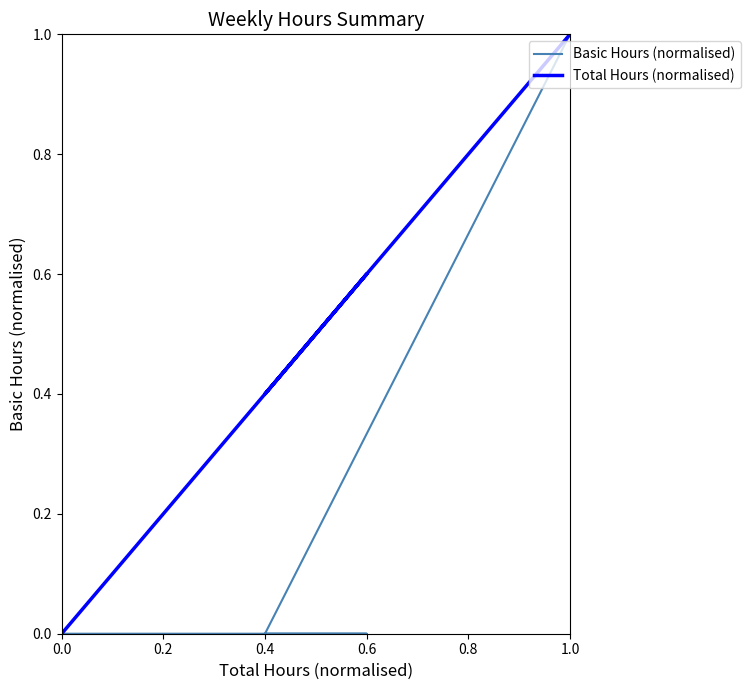

Reading left to right, extract all data points from this chart.

Basic Hours (normalised): 0.0	0.0	0.0	0.0	0.0	0.0	0.0	0.0	0.0	0.0	1.0
Total Hours (normalised): 0.0	0.0	0.0	0.0	0.0	0.0	0.0	0.0	0.6	0.4	1.0